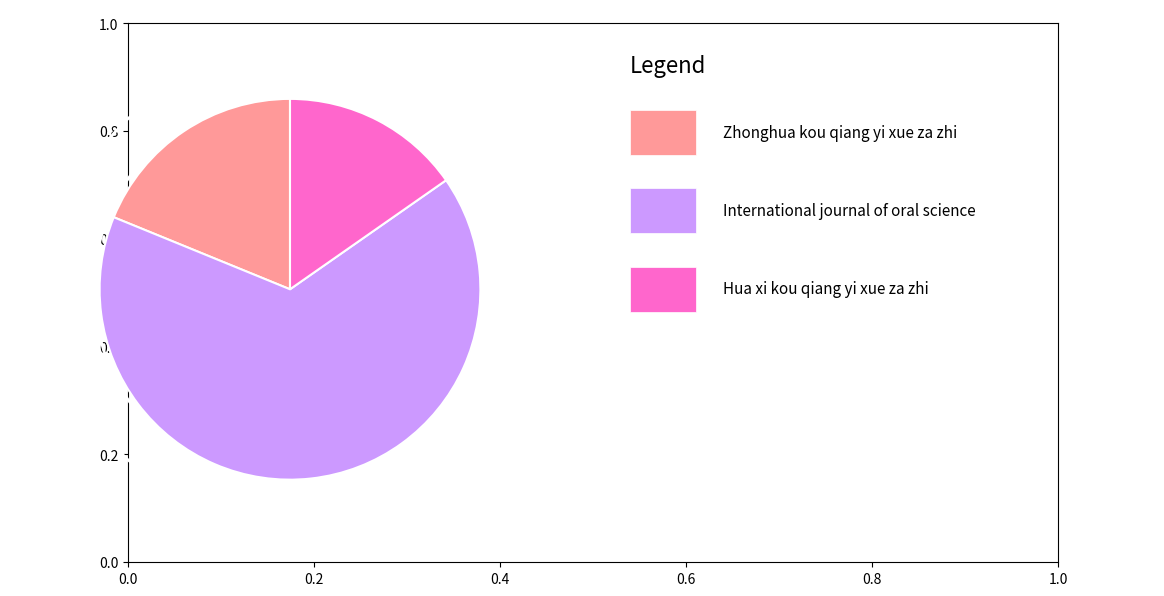

Does any single category account for the majority?

Yes